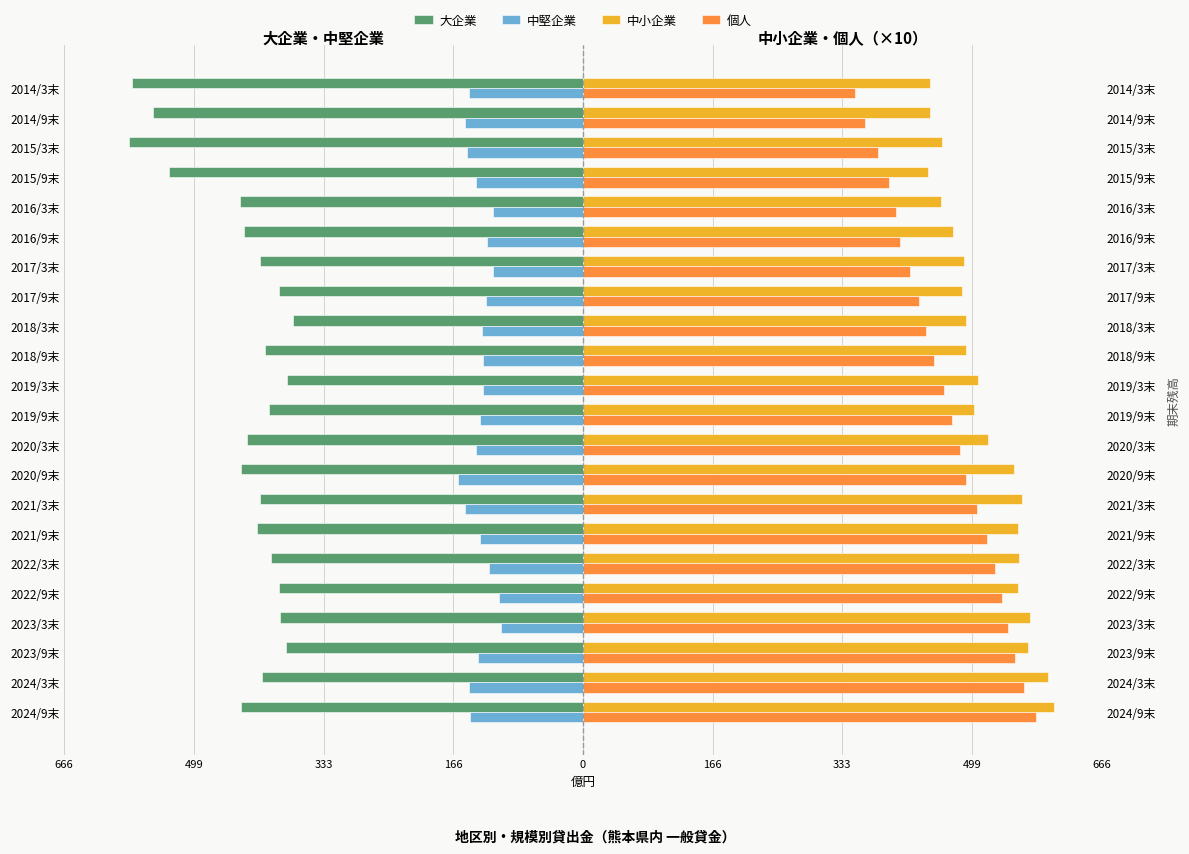

True or false: 大企業 has a value of -275.0 at 2021/3末.

False